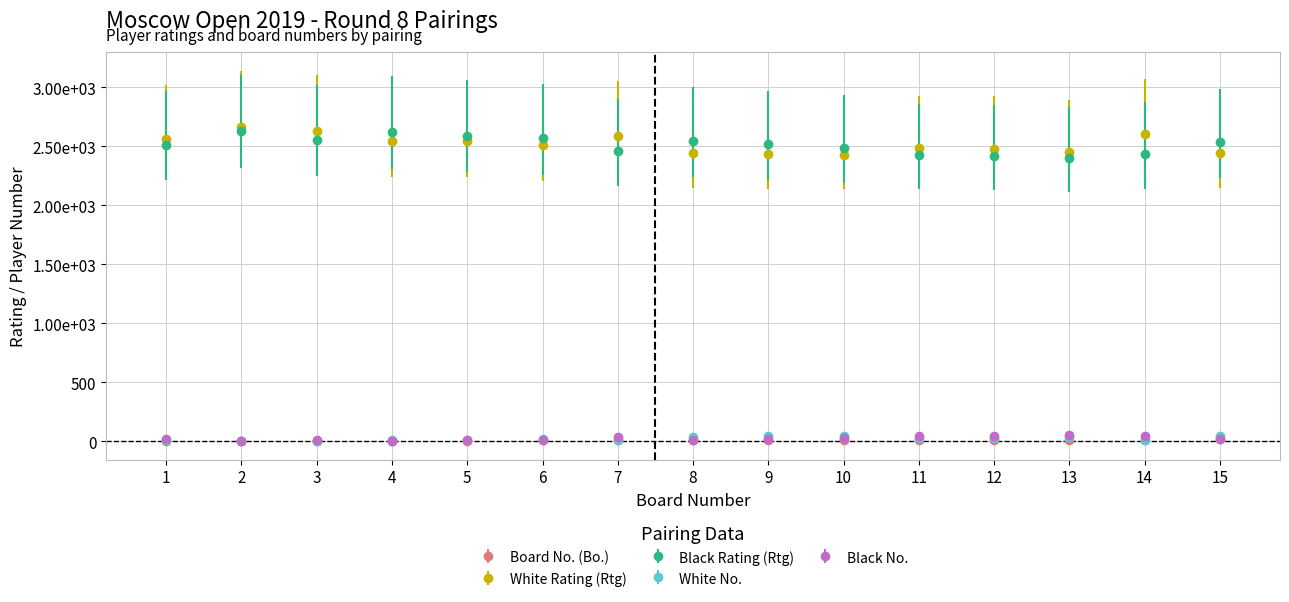

Reading left to right, what are all the values shown in this chart?

Board No. (Bo.): 1=1	2=2	3=3	4=4	5=5	6=6	7=7	8=8	9=9	10=10	11=11	12=12	13=13	14=14	15=15
White Rating (Rtg): 1=2562	2=2663	3=2633	4=2549	5=2545	6=2508	7=2588	8=2441	9=2434	10=2429	11=2483	12=2481	13=2450	14=2605	15=2440
Black Rating (Rtg): 1=2514	2=2630	3=2557	4=2626	5=2592	6=2568	7=2459	8=2545	9=2516	10=2485	11=2426	12=2416	13=2404	14=2434	15=2533
White No.: 1=10	2=1	3=2	4=12	5=14	6=20	7=8	8=39	9=42	10=43	11=27	12=29	13=35	14=6	15=40
Black No.: 1=17	2=3	3=11	4=4	5=7	6=9	7=34	8=13	9=16	10=26	11=44	12=48	13=54	14=41	15=15